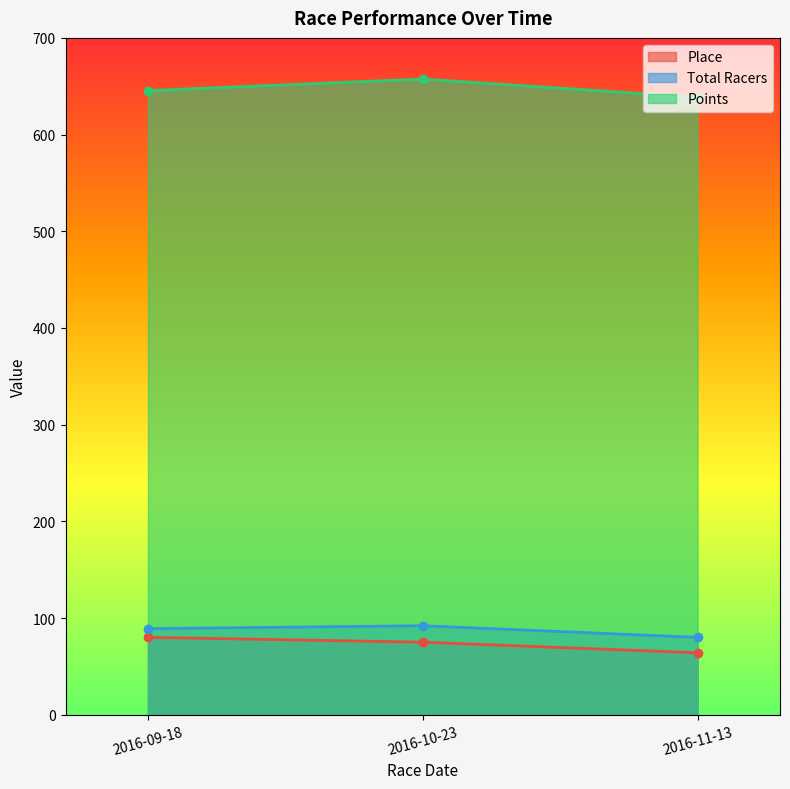

What is the label of the 3rd point from the right?

2016-09-18